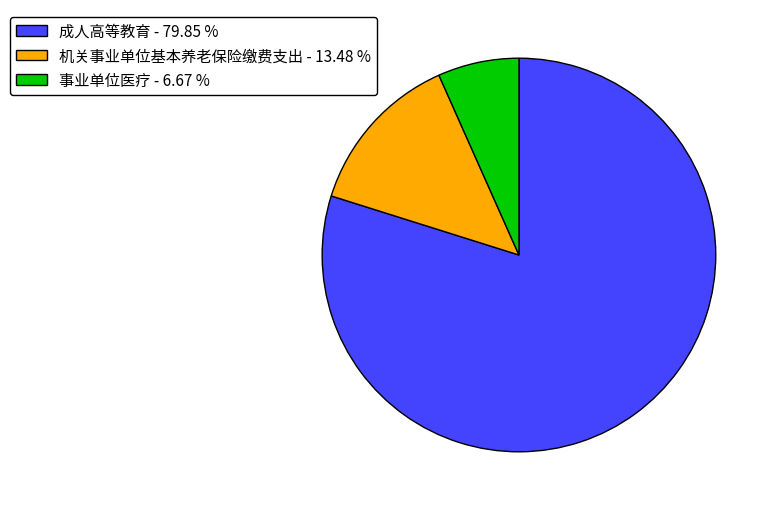

Count the number of slices in the pie.

3